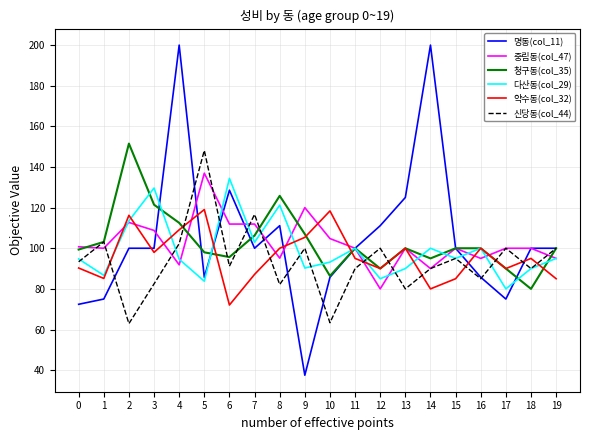

What is the difference between the highest and lowest values at 12?

31.1